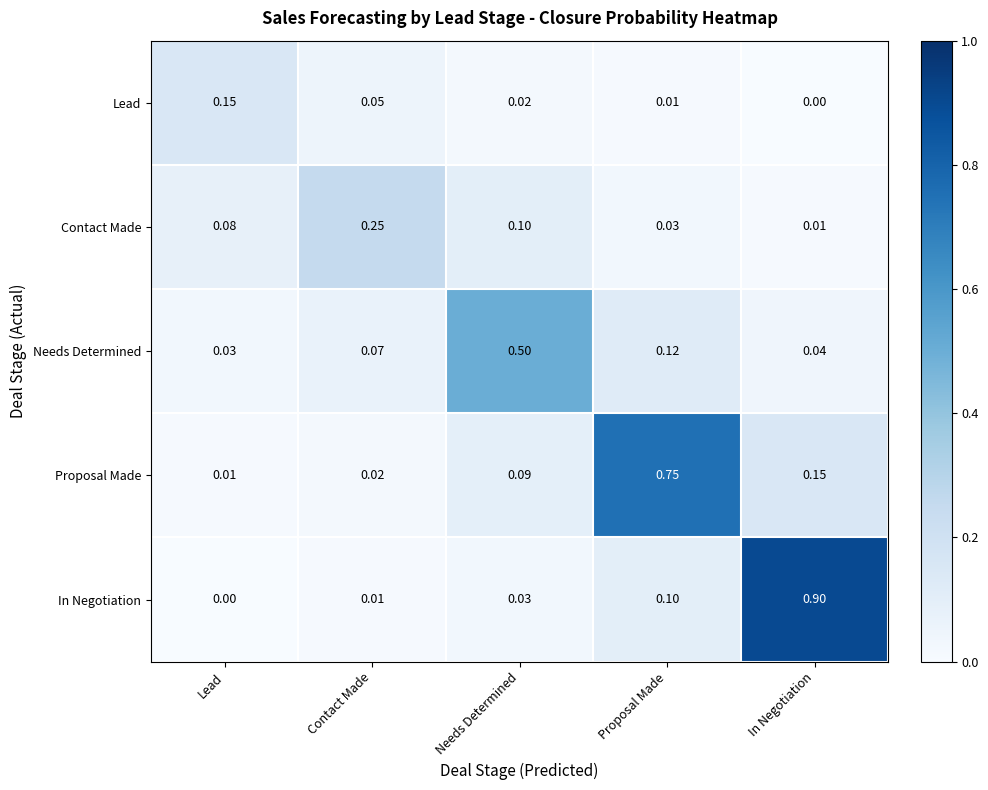

Is the value of Proposal Made at Needs Determined greater than the value of In Negotiation at Proposal Made?

No